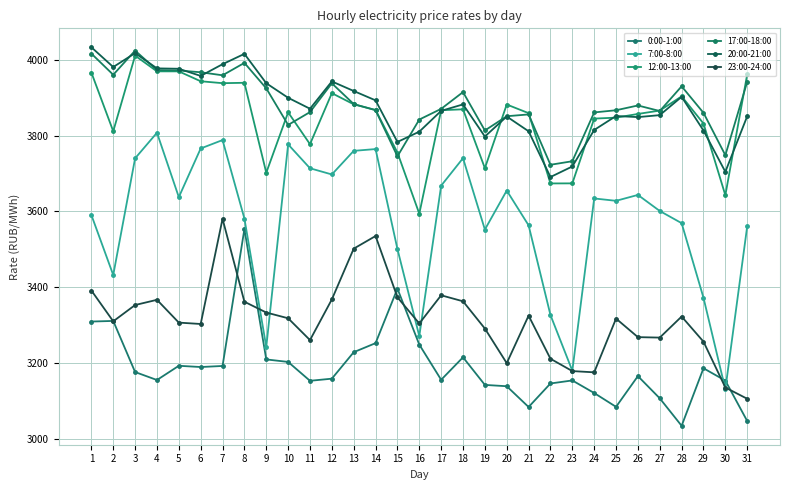

What is the sum of all 17:00-18:00 values?

120469.3